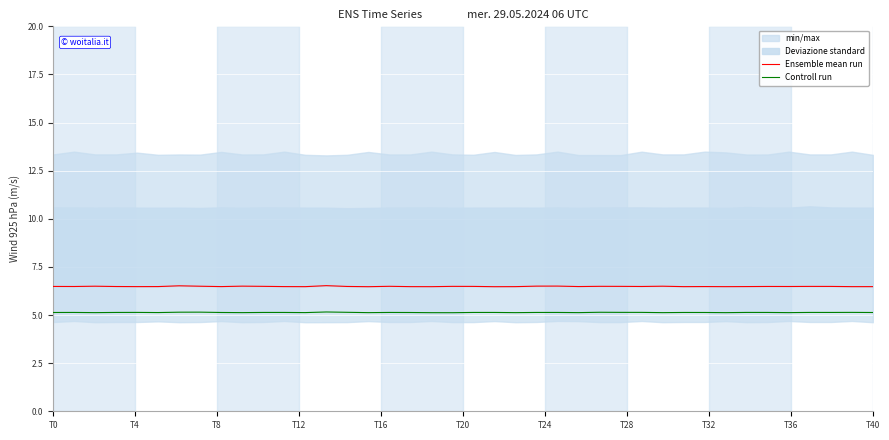

Where is the first local minimum for Ensemble mean run?

T4